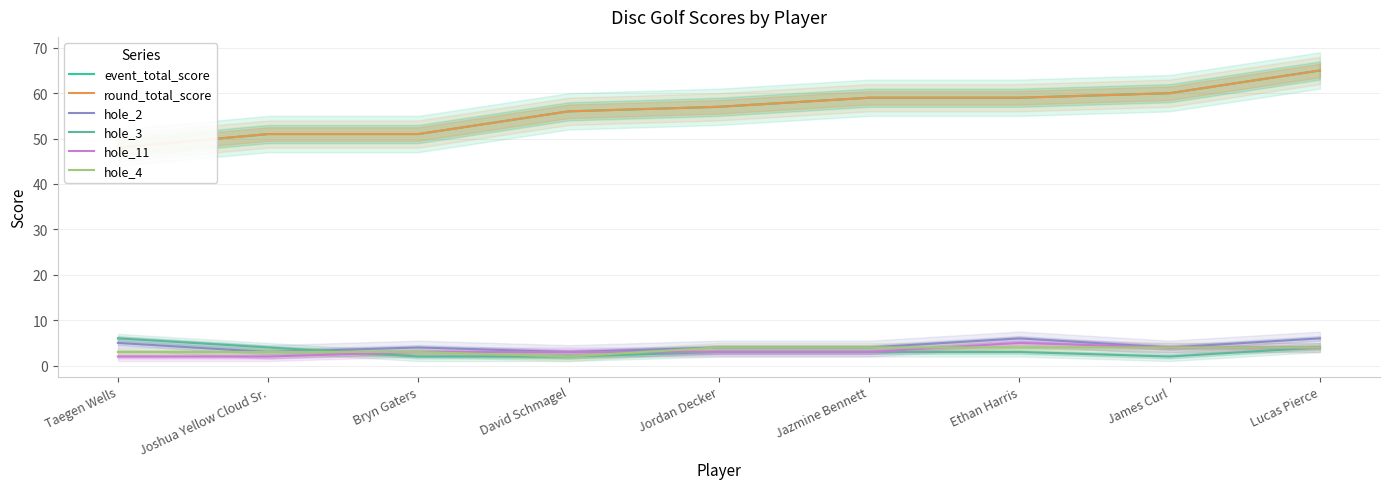

True or false: hole_4 and event_total_score intersect in this chart.

False